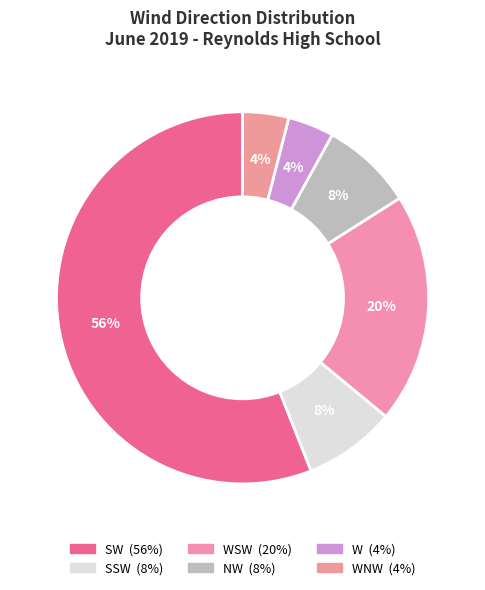

Is there a majority slice in this chart?

Yes